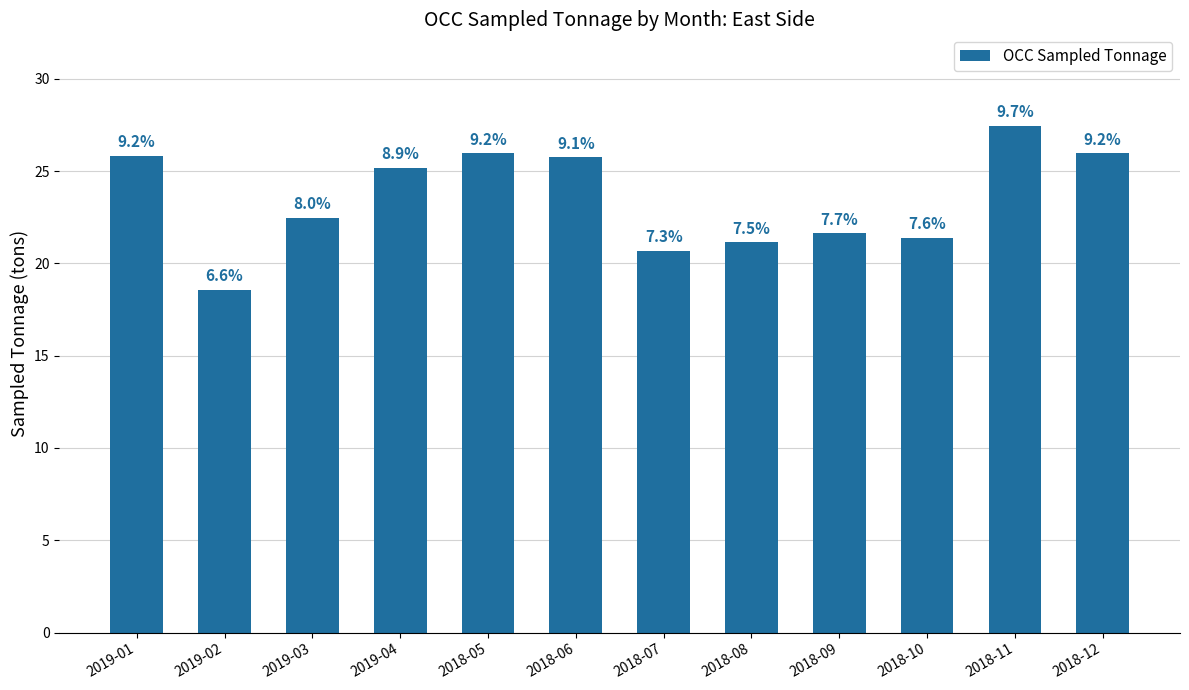

What is the average value?

23.5